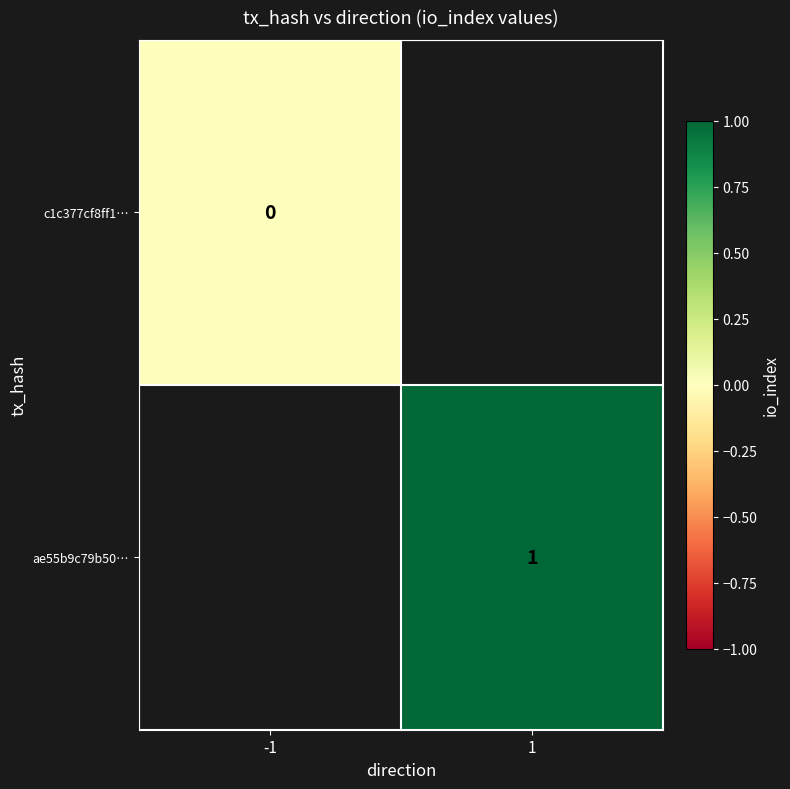

What is the maximum value shown in the chart?

1.0